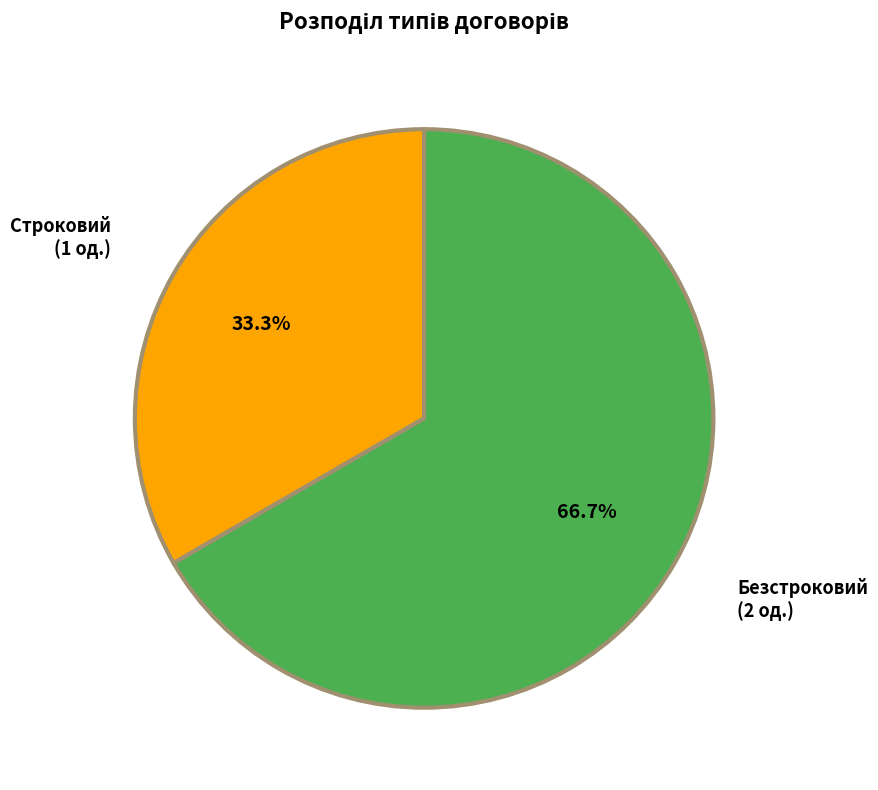

Is it true that Строковий is 33% of the pie?

True